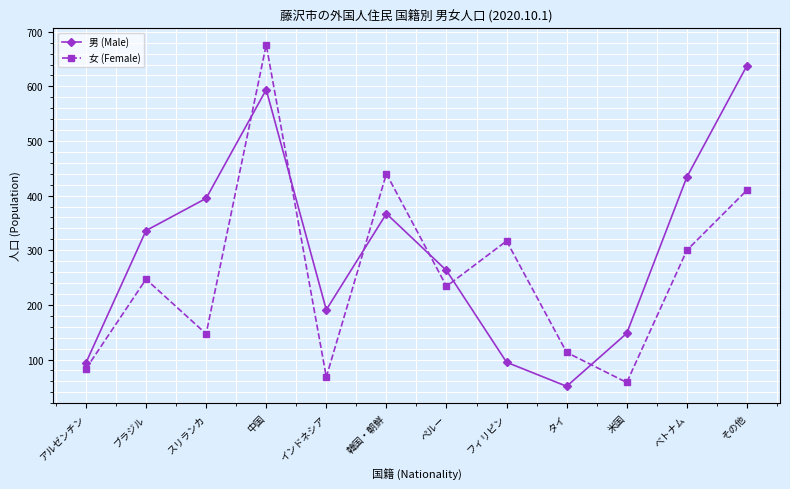

What is the maximum value for 男 (Male)?

638